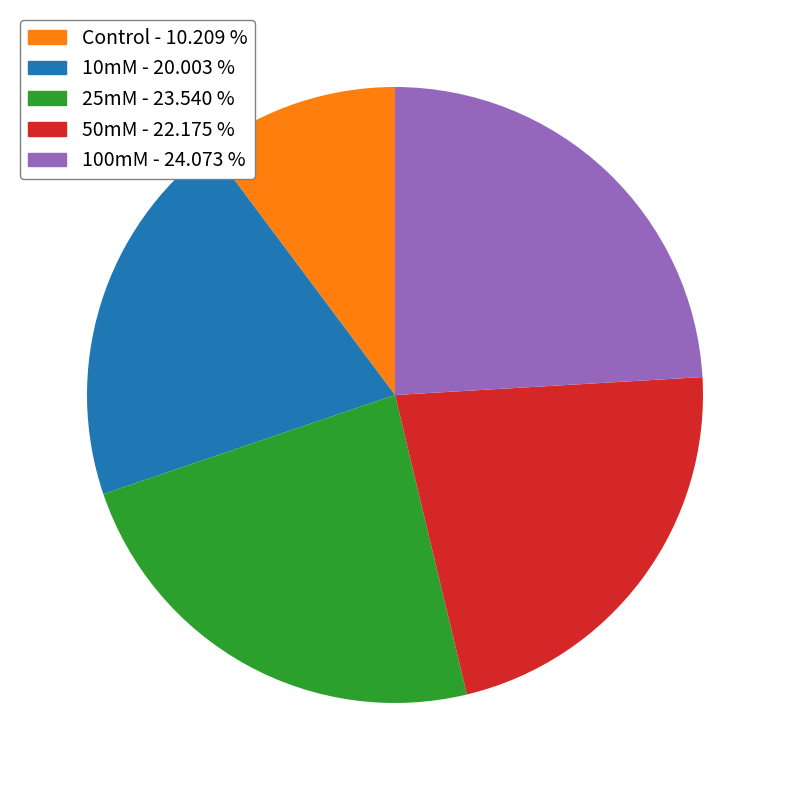

Does 100mM represent more than half of the total?

No